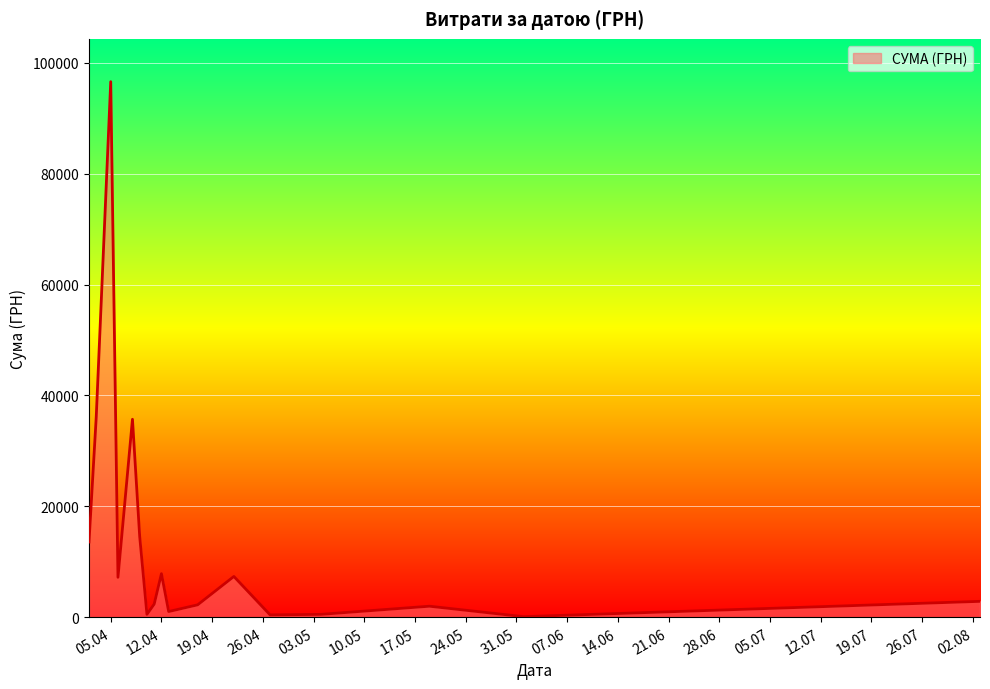

What is the average value?

13580.8